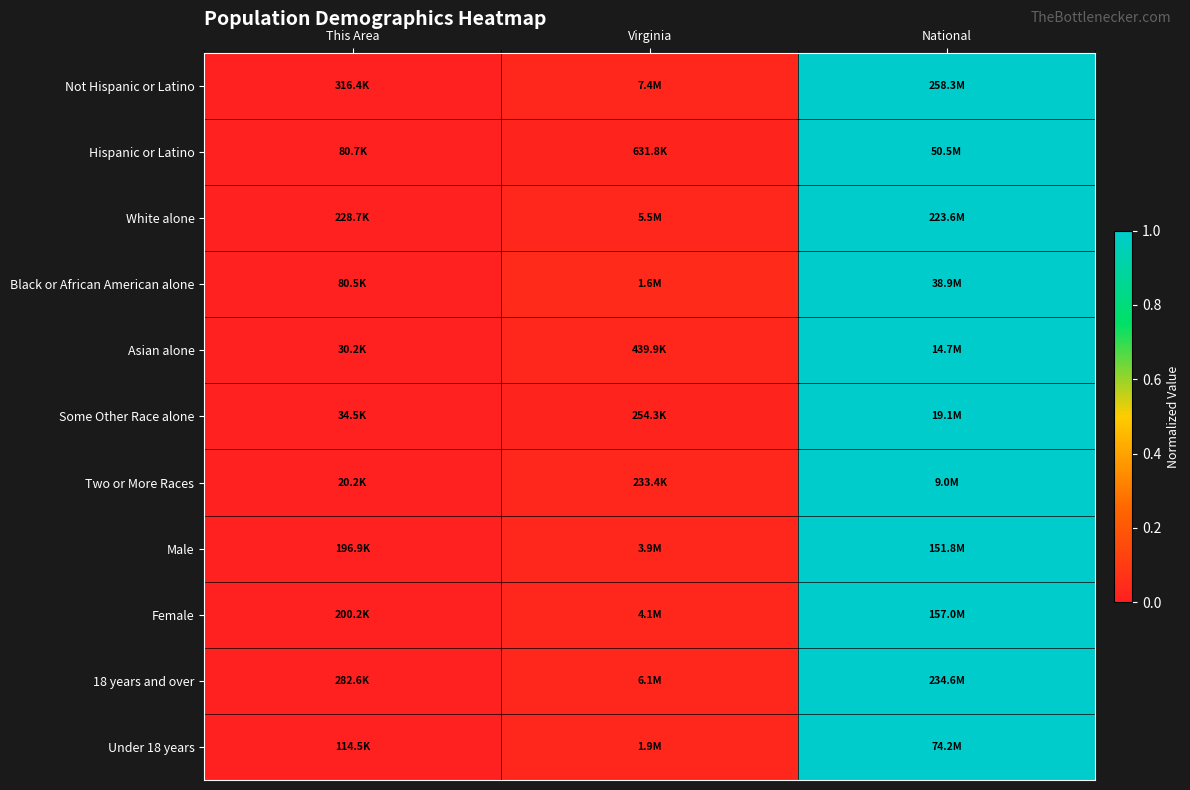

Reading right to left, list all the values displayed in this chart.

Not Hispanic or Latino: National=1.0	Virginia=0.0	This Area=0.0
Hispanic or Latino: National=1.0	Virginia=0.0	This Area=0.0
White alone: National=1.0	Virginia=0.0	This Area=0.0
Black or African American alone: National=1.0	Virginia=0.0	This Area=0.0
Asian alone: National=1.0	Virginia=0.0	This Area=0.0
Some Other Race alone: National=1.0	Virginia=0.0	This Area=0.0
Two or More Races: National=1.0	Virginia=0.0	This Area=0.0
Male: National=1.0	Virginia=0.0	This Area=0.0
Female: National=1.0	Virginia=0.0	This Area=0.0
18 years and over: National=1.0	Virginia=0.0	This Area=0.0
Under 18 years: National=1.0	Virginia=0.0	This Area=0.0